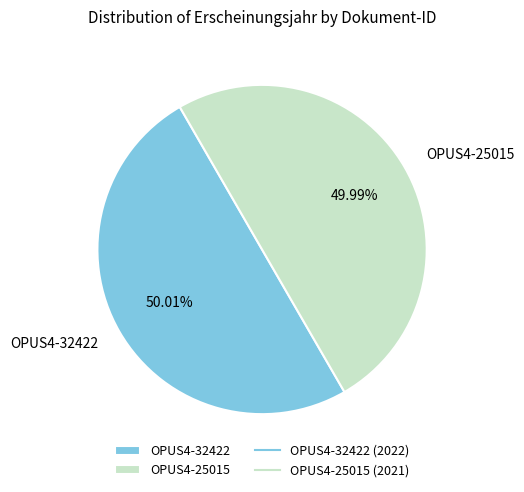

The OPUS4-25015 slice represents 43% of the pie. True or false?

False